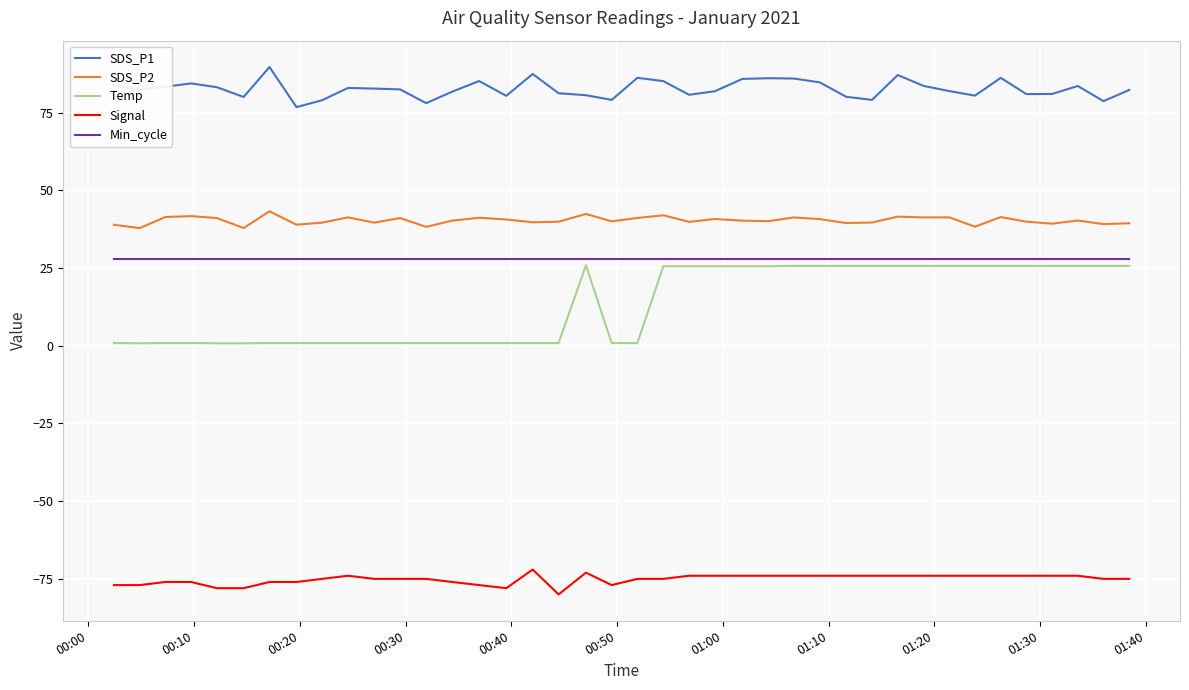

What is the minimum value for Min_cycle?

28.0